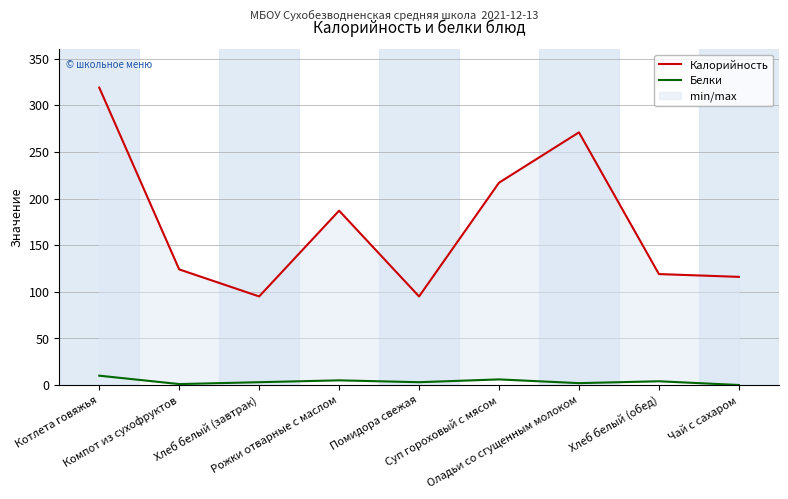

Where does the Белки series first go above 3?

Котлета говяжья